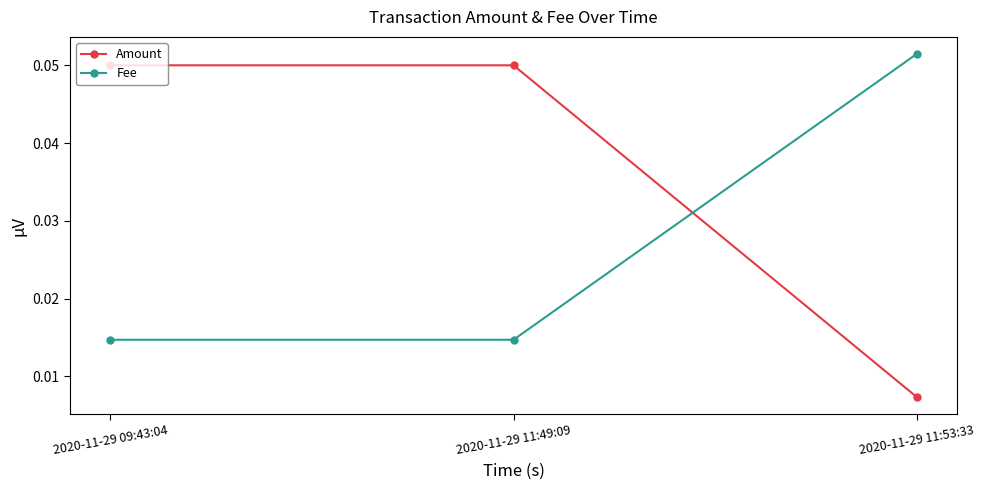

What are all the series names shown in the legend?

Amount, Fee